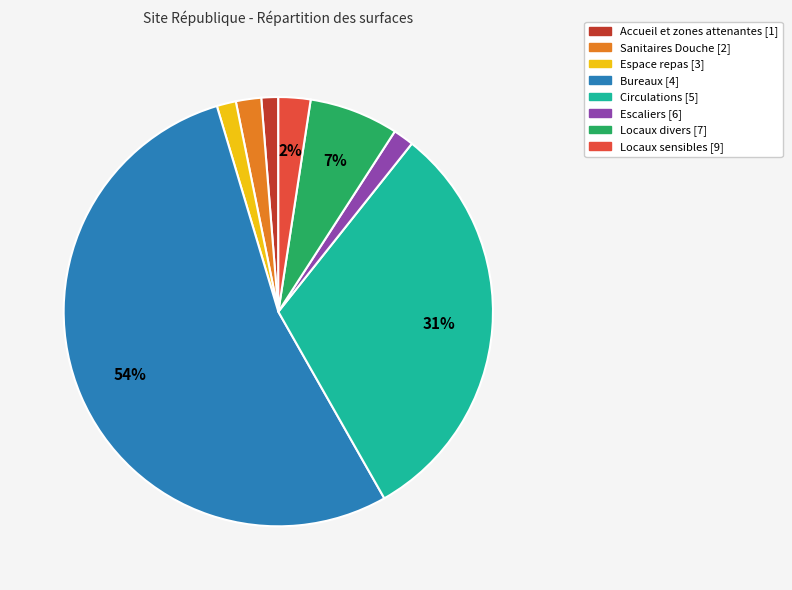

Is Bureaux [4] the majority of the pie?

Yes